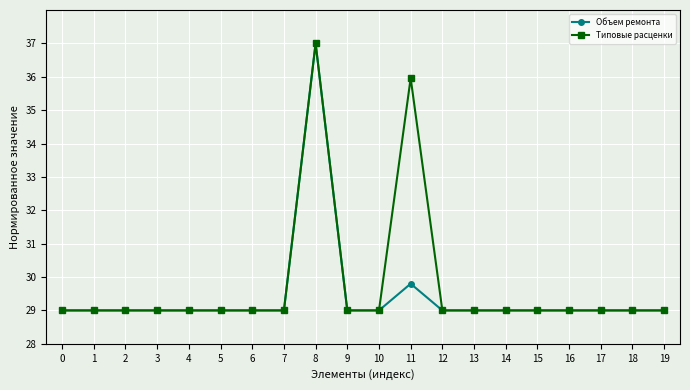

How many data points does each series have?

20